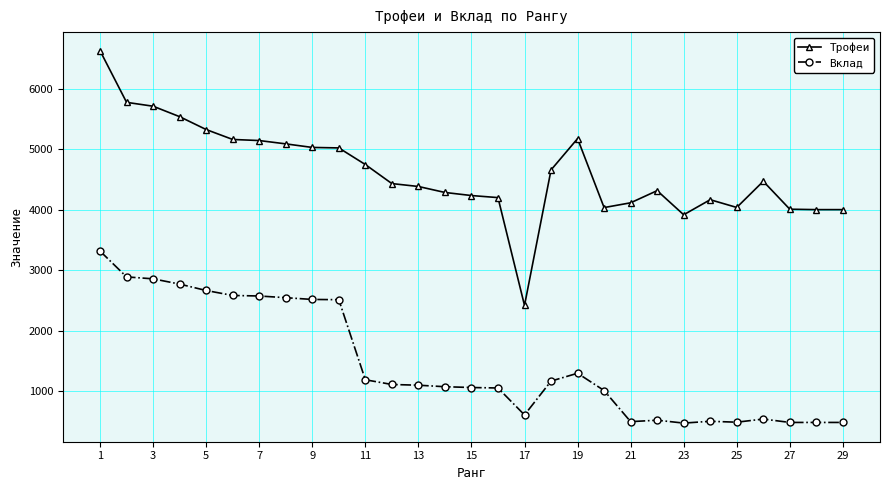

True or false: Трофеи and Вклад cross at least once.

False